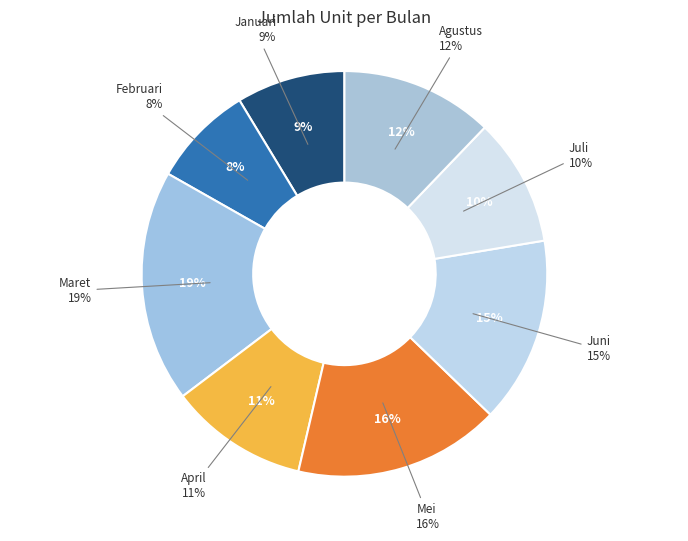

Approximately how many times larger is the value at Agustus compared to Juli?

1.2